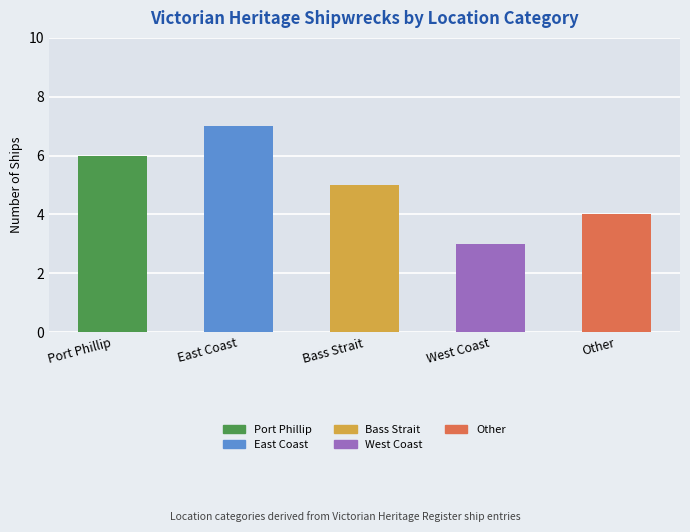

Which has a higher value, Other or Bass Strait?

Bass Strait